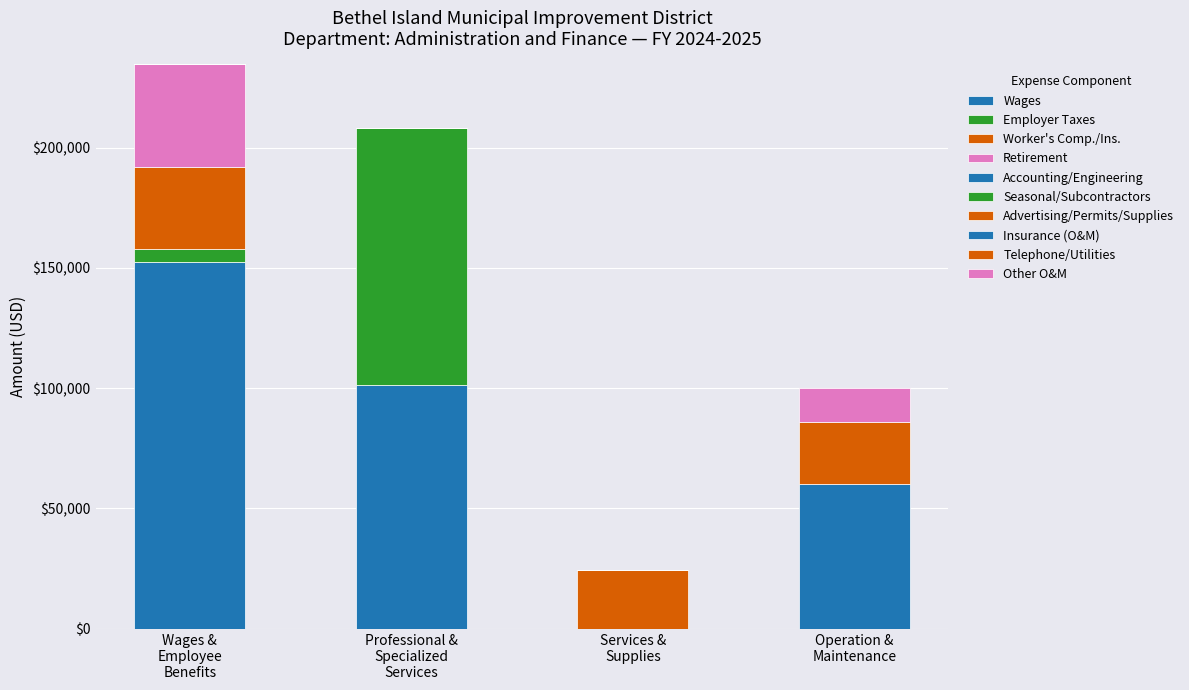

Are the bars grouped side by side (vs. stacked)?

No